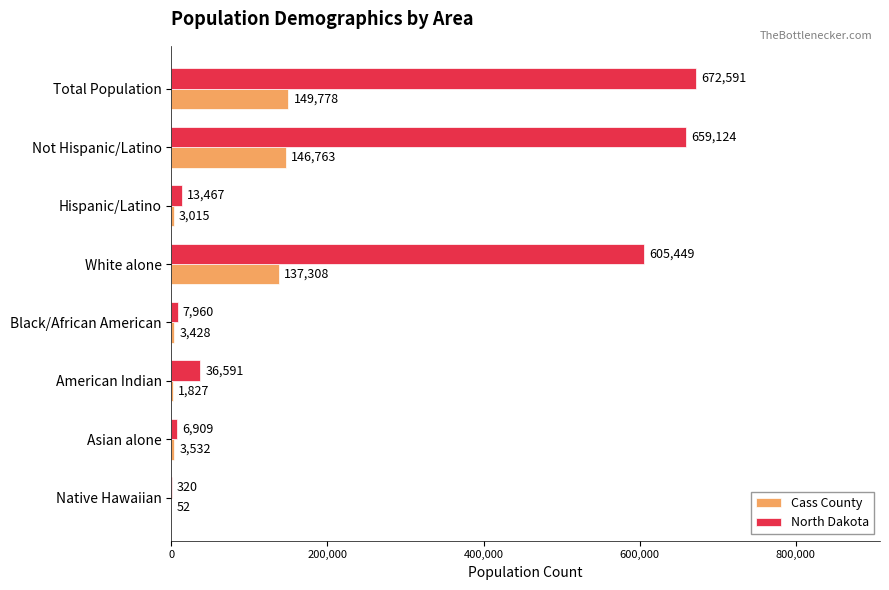

Which series has the largest total across all categories?

North Dakota